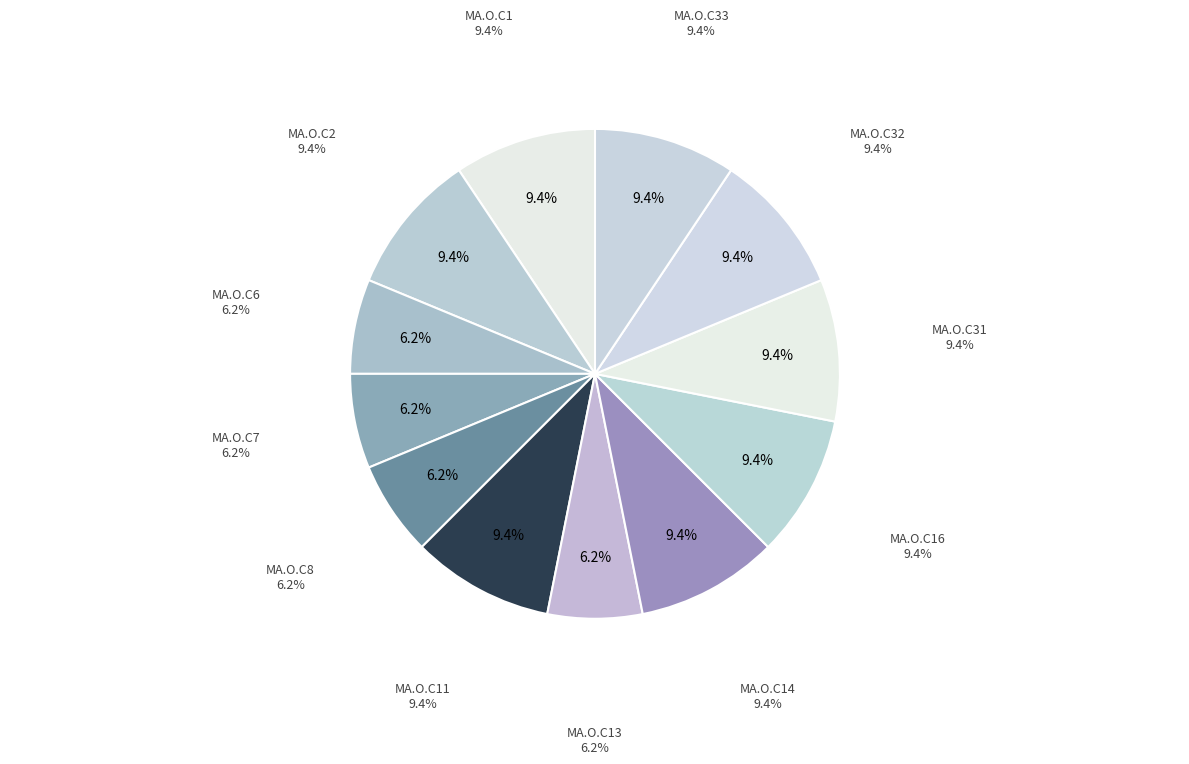

Count the number of slices in the pie.

12